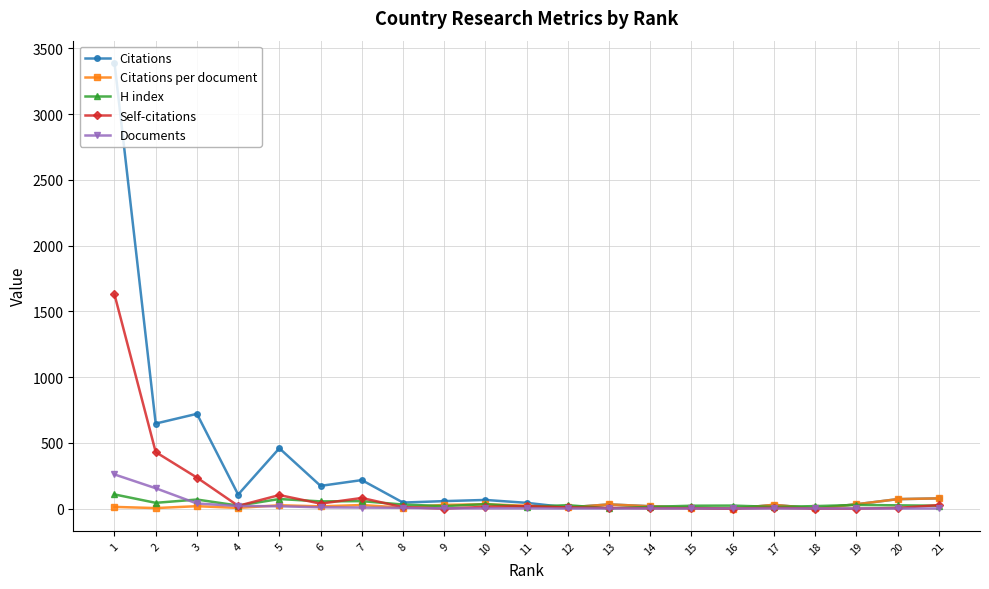

After their last crossing, which series has the higher values: Documents or Citations?

Citations